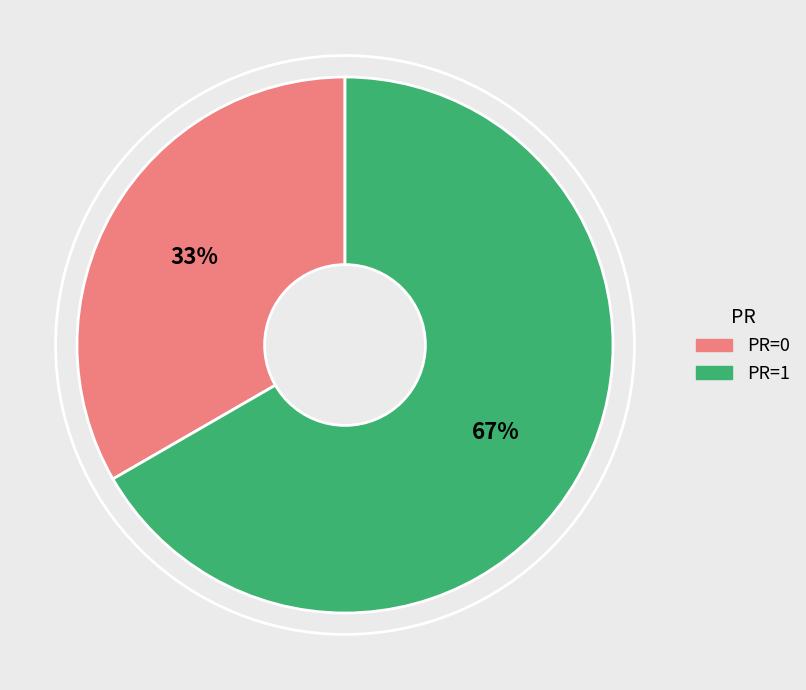

Combined, do PR=0 and PR=1 account for over 50%?

Yes